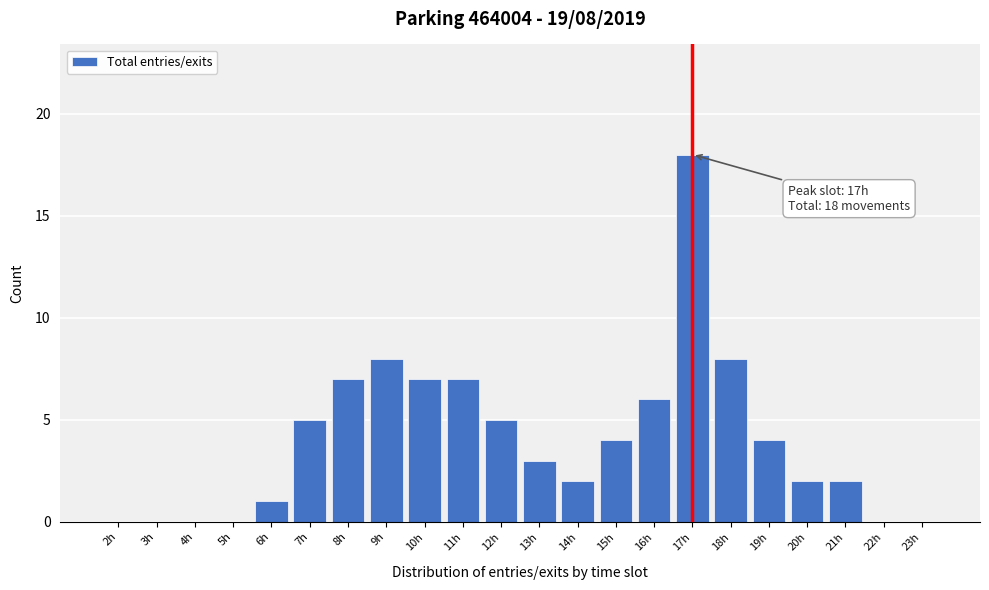

Reading left to right, what are all the values shown in this chart?

2h=0	3h=0	4h=0	5h=0	6h=1	7h=5	8h=7	9h=8	10h=7	11h=7	12h=5	13h=3	14h=2	15h=4	16h=6	17h=18	18h=8	19h=4	20h=2	21h=2	22h=0	23h=0